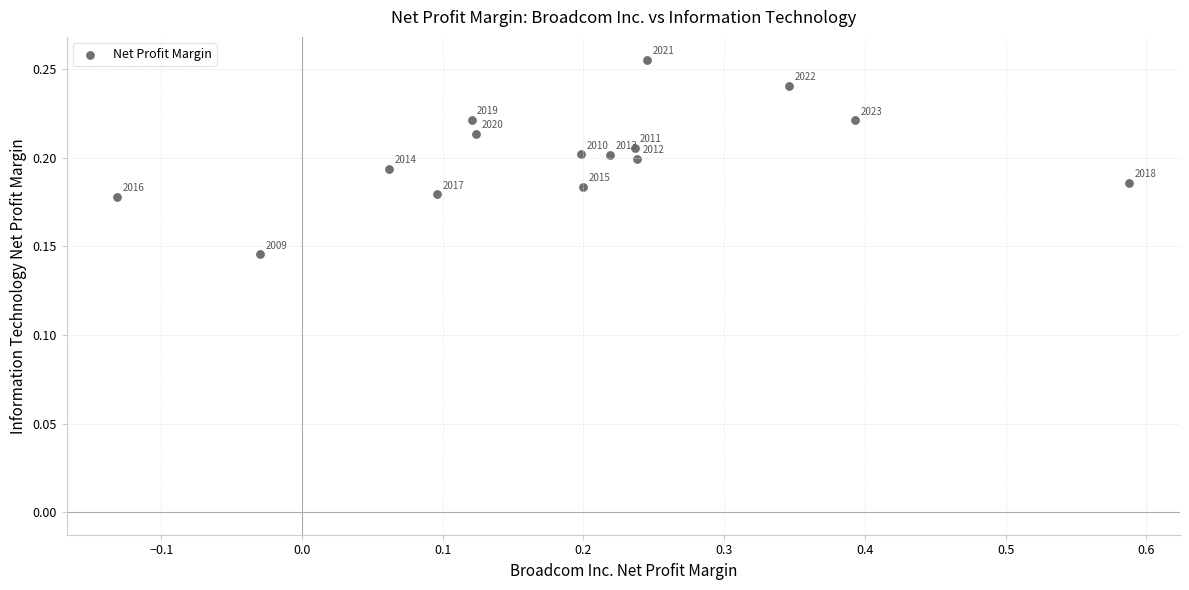

What is the range of X values (max minus min)?

0.7